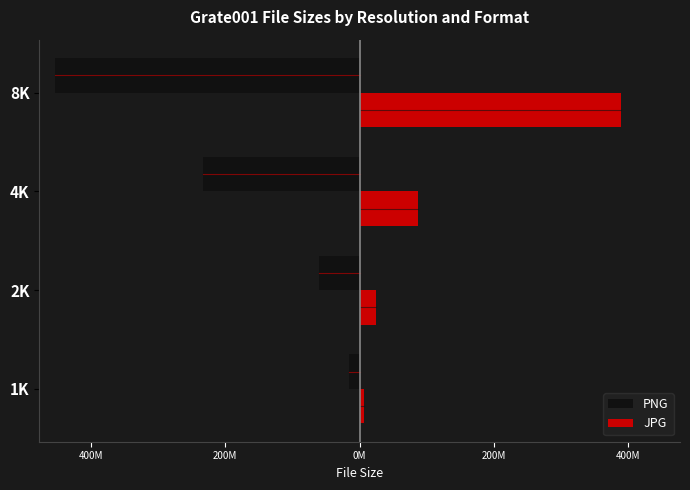

What are all the series names shown in the legend?

PNG, JPG